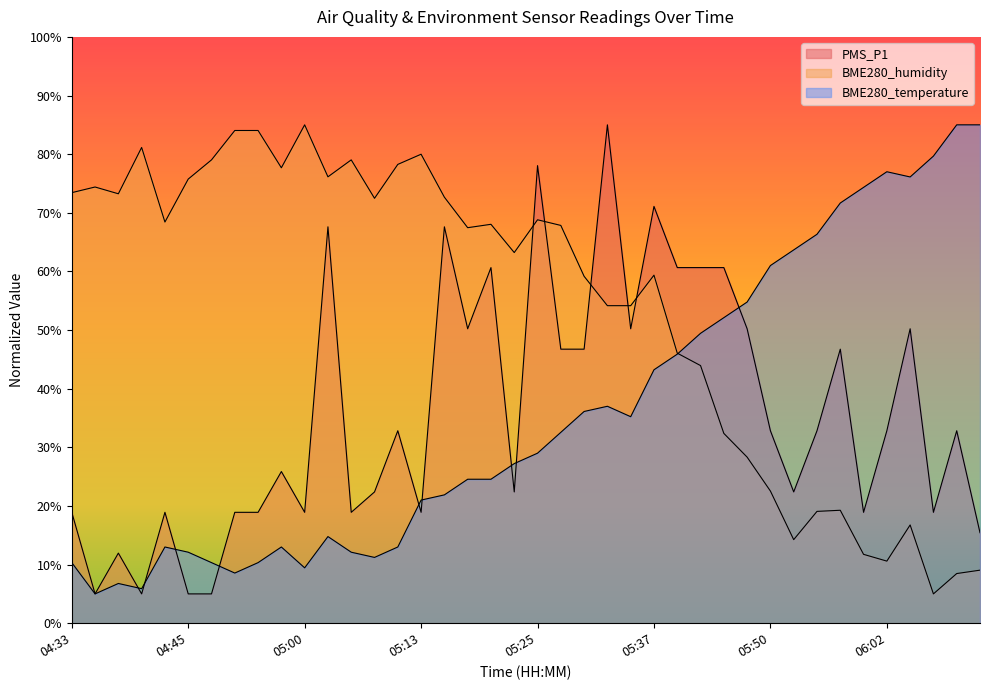

Which series has the largest total across all categories?

BME280_humidity